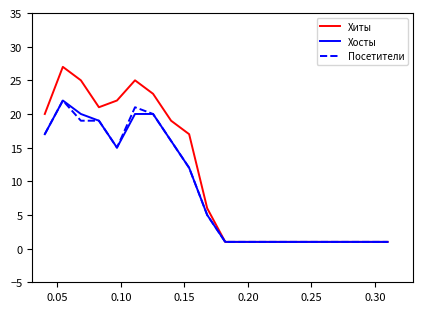

What is the difference between the maximum and minimum values in the Хиты series?

26